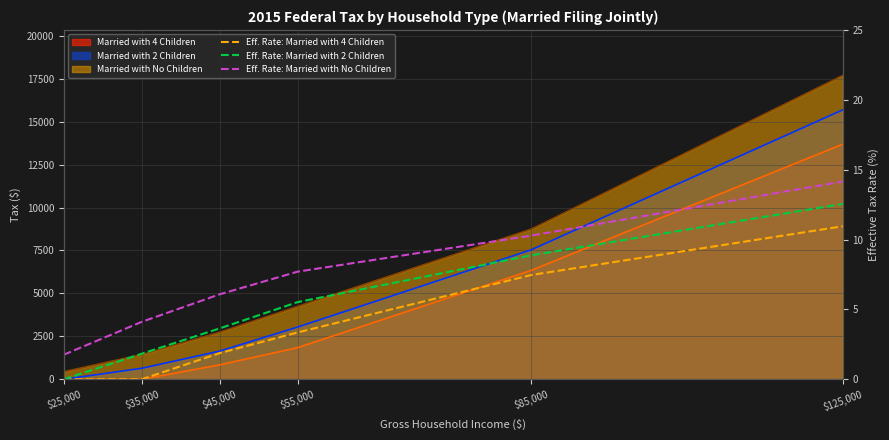

How many data points does each series have?

6